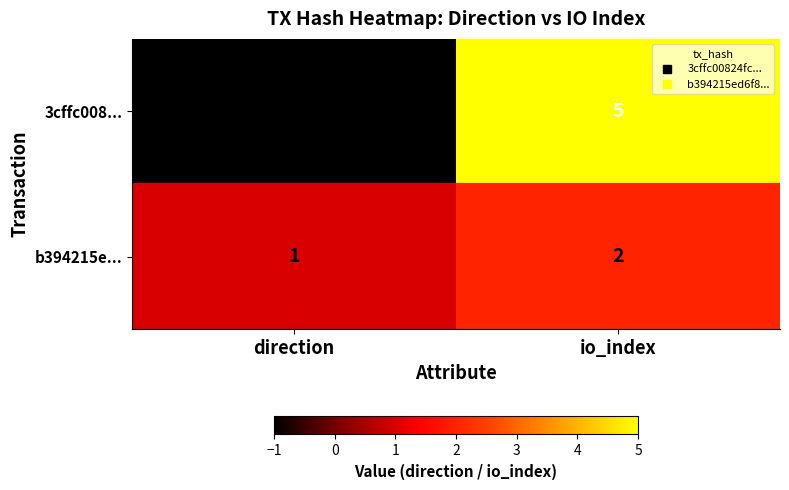

The value of b394215e... at io_index is 2. True or false?

True